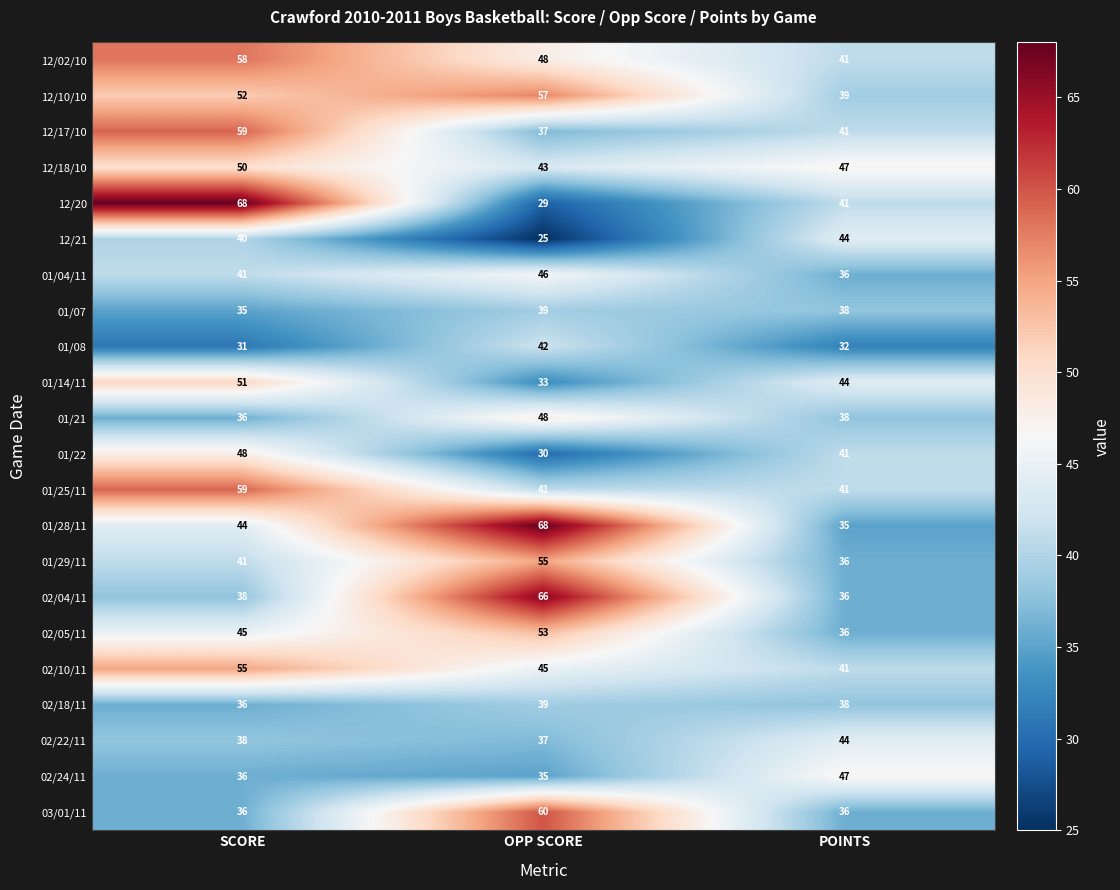

At which category is the sum across all series the highest?

SCORE